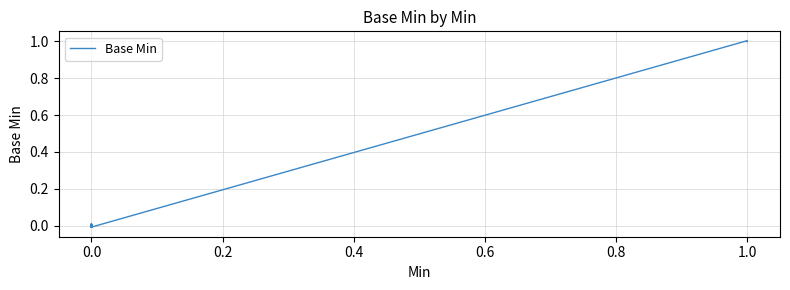

How many interior local peaks (higher than both neighbors) does the data have?

11